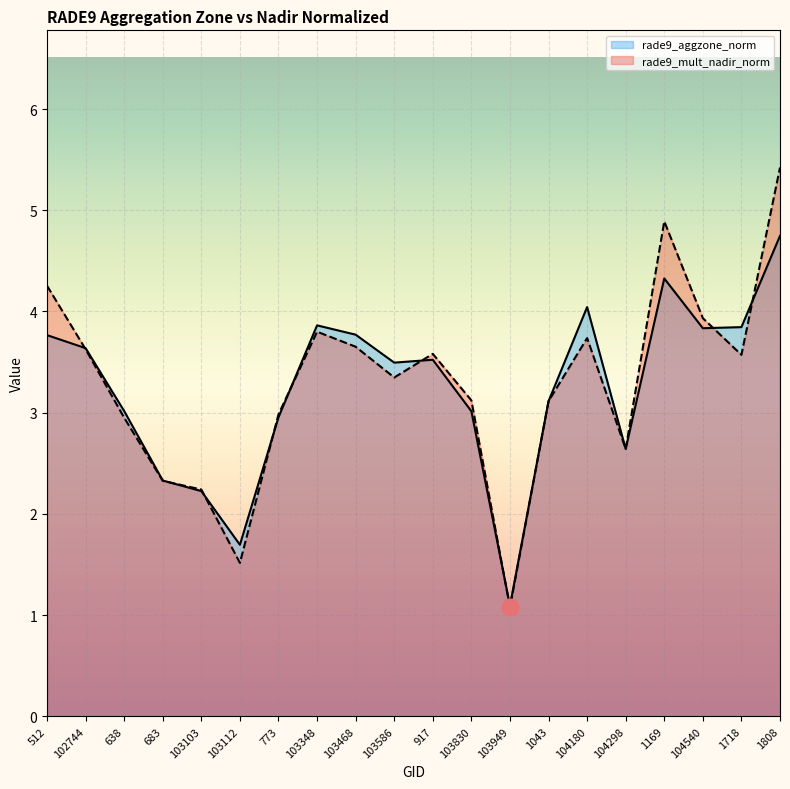

What are all the series names shown in the legend?

rade9_aggzone_norm, rade9_mult_nadir_norm